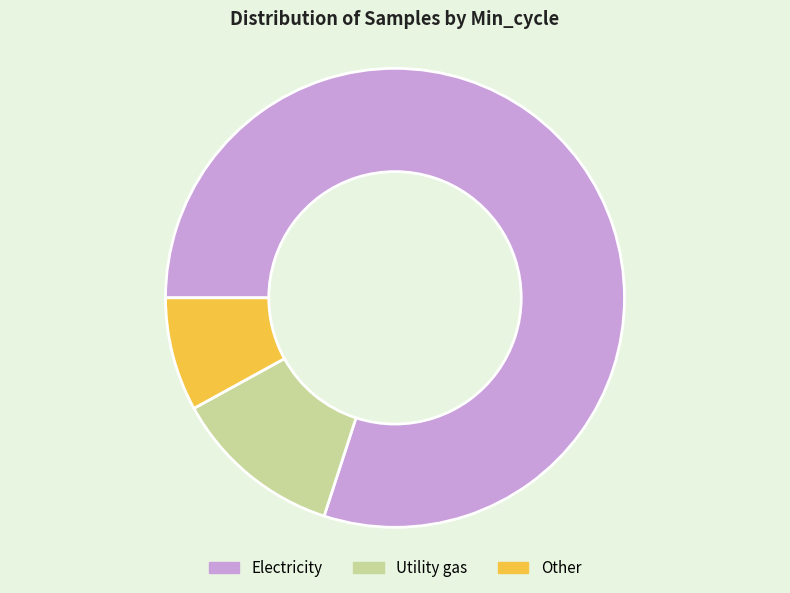

Do Other and Electricity together represent more than half of the pie?

Yes